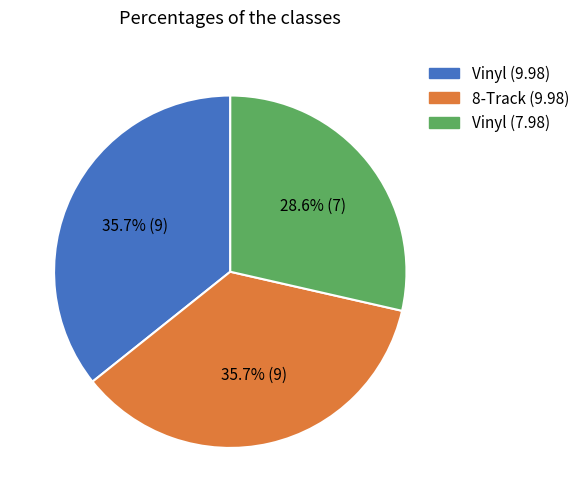

Is it true that Vinyl (9.98) is 36% of the pie?

True